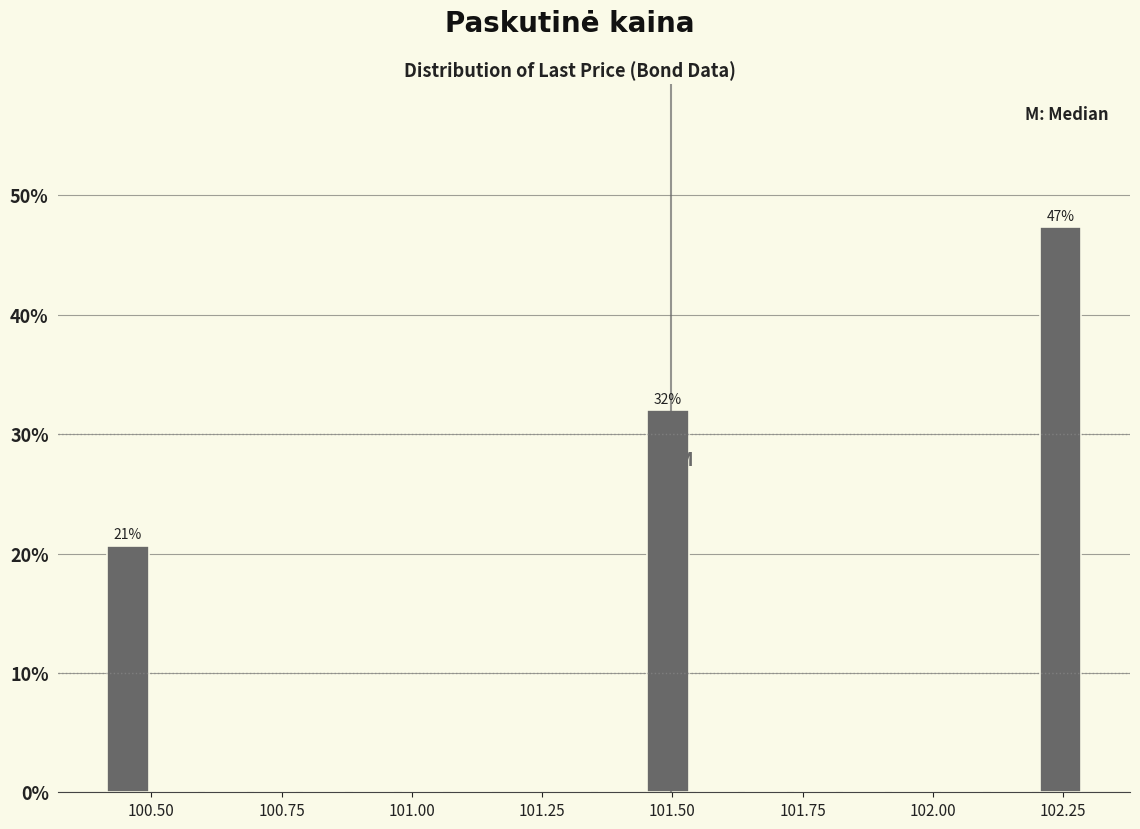

Read against the x-axis, roughly where is the centre of the tallest bar?

102.25